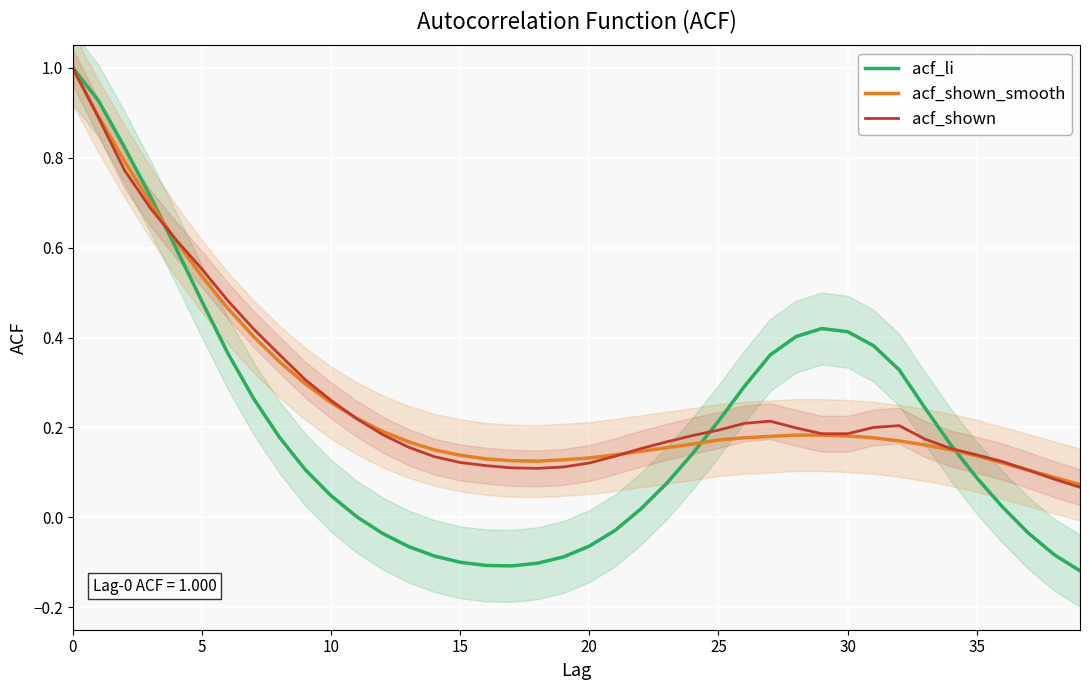

How many intersections are there between acf_li and acf_shown?

3